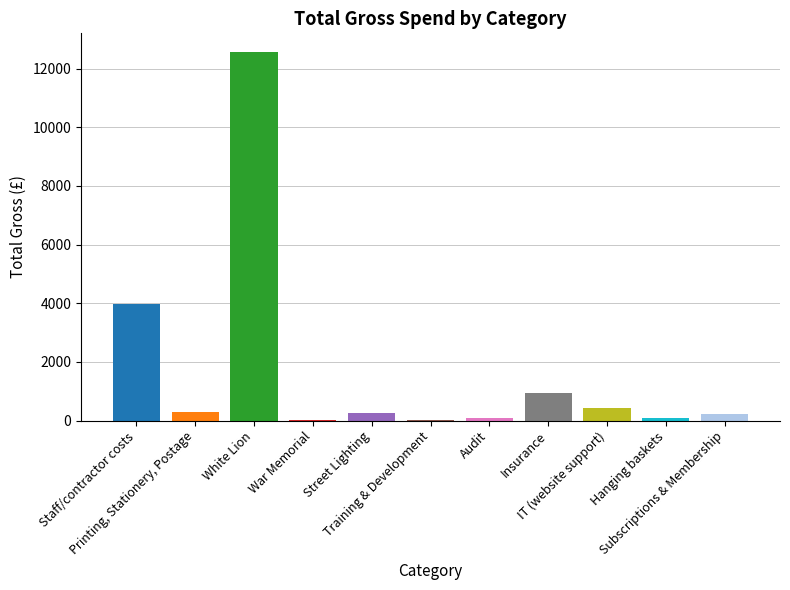

What is the sum of all values?

18869.6